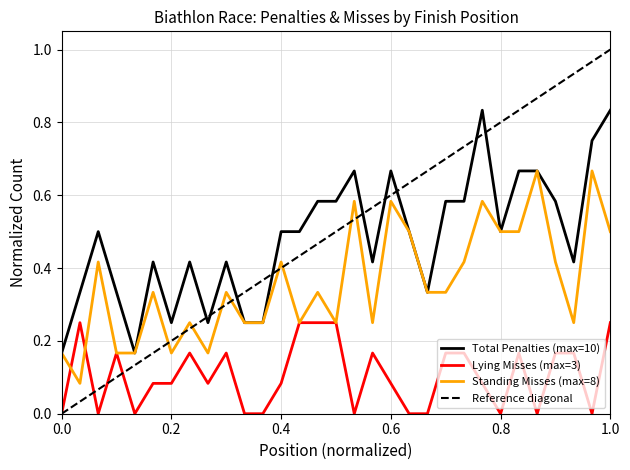

What is the difference between the maximum and second lowest values in the Standing Misses (S1+S2) series?

0.5